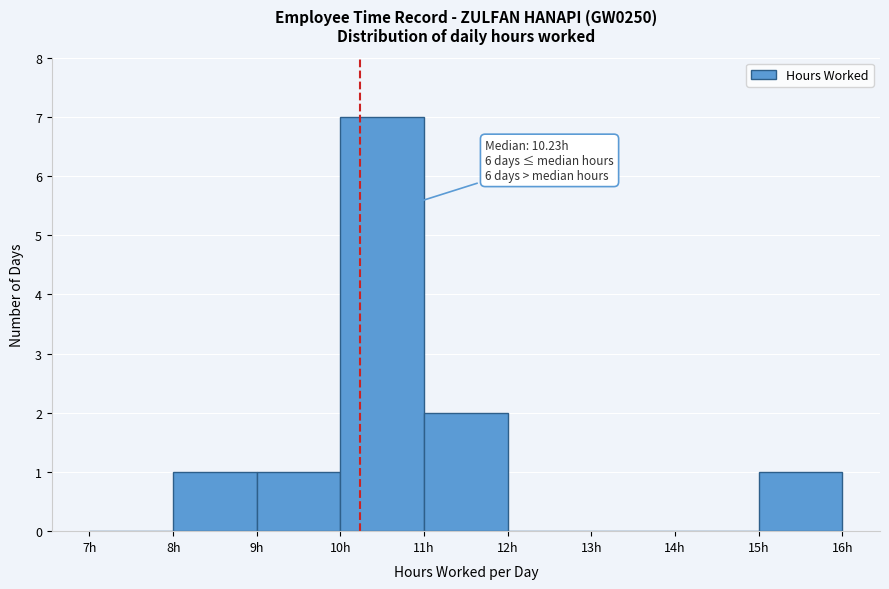

Over which range of the x-axis is the bar tallest?

10 to 11